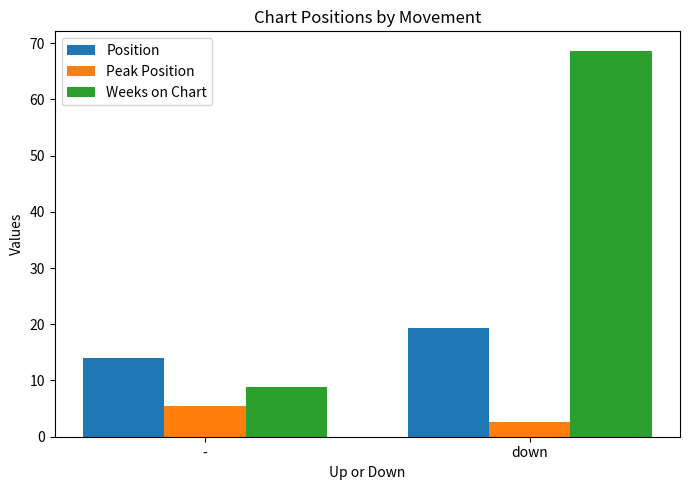

Are the bars grouped side by side (vs. stacked)?

Yes